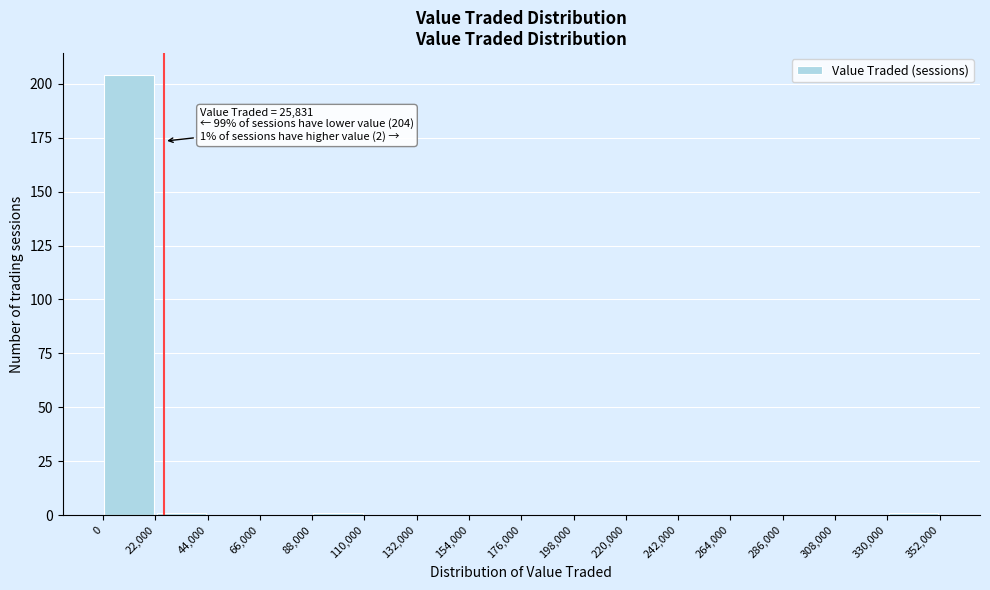

Which range on the x-axis has the tallest bar?

0 to 22,000